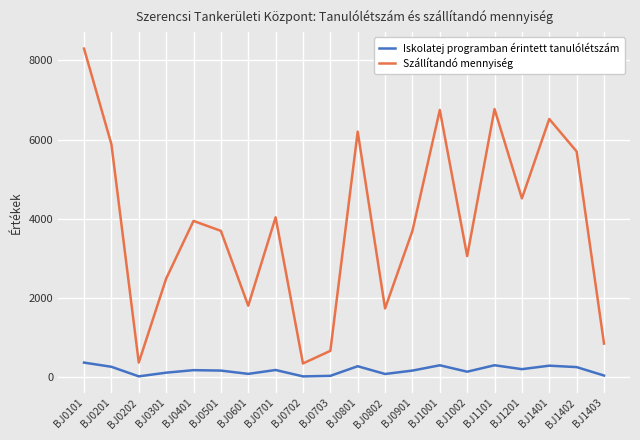

At which category does Szállítandó mennyiség reach its first local peak?

BJ0401